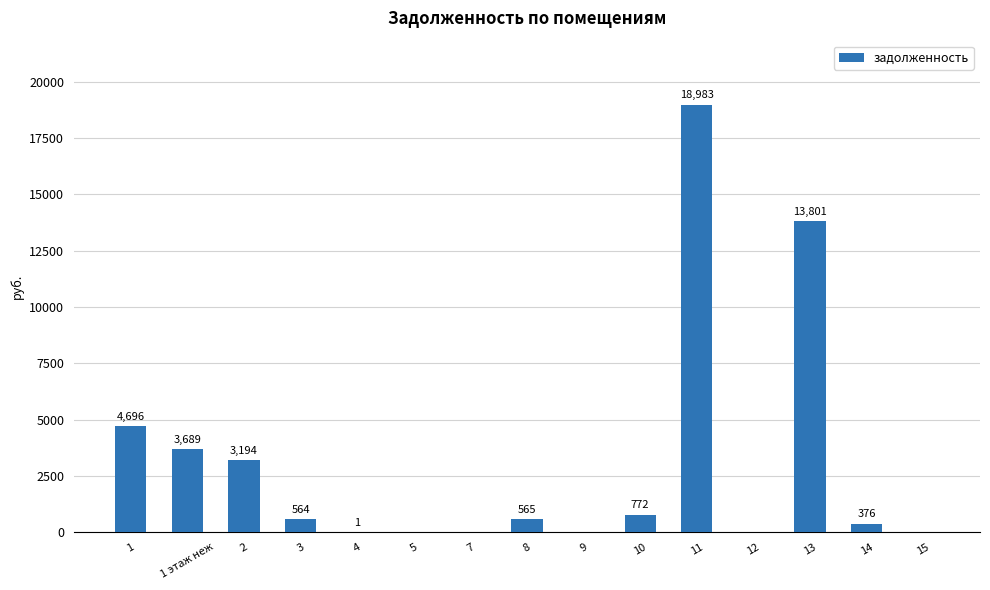

What is the maximum value shown in the chart?

18982.7